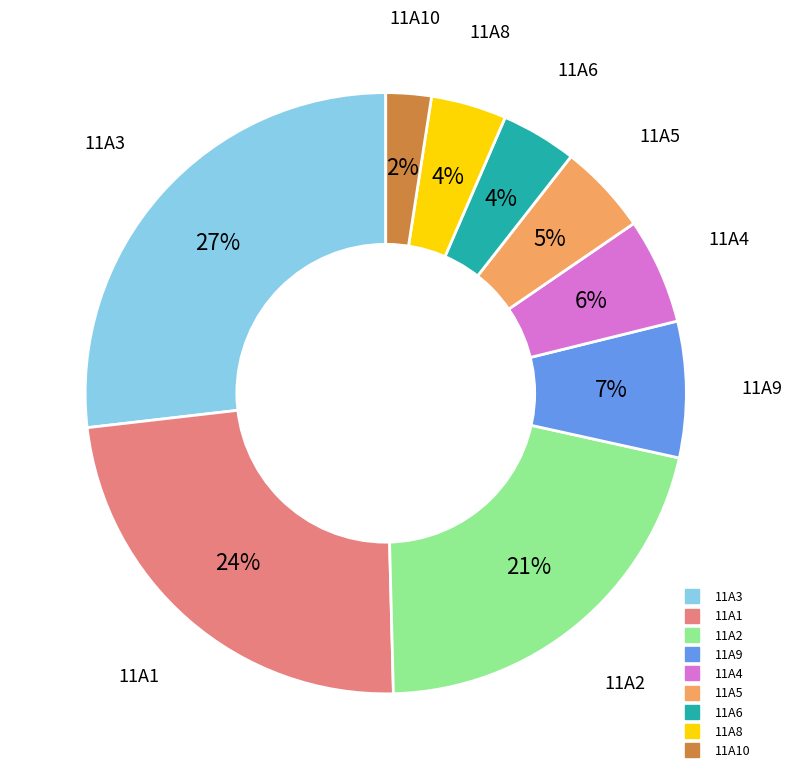

To the nearest percent, what is the average slice percentage?

11%